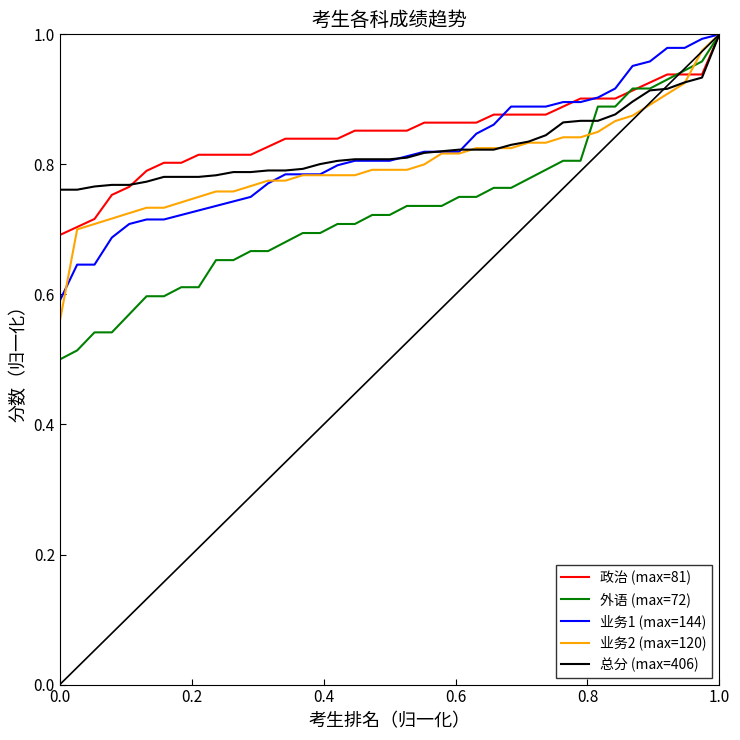

What is the difference between the second highest and second lowest values in the 业务1 (max=144) series?

0.3